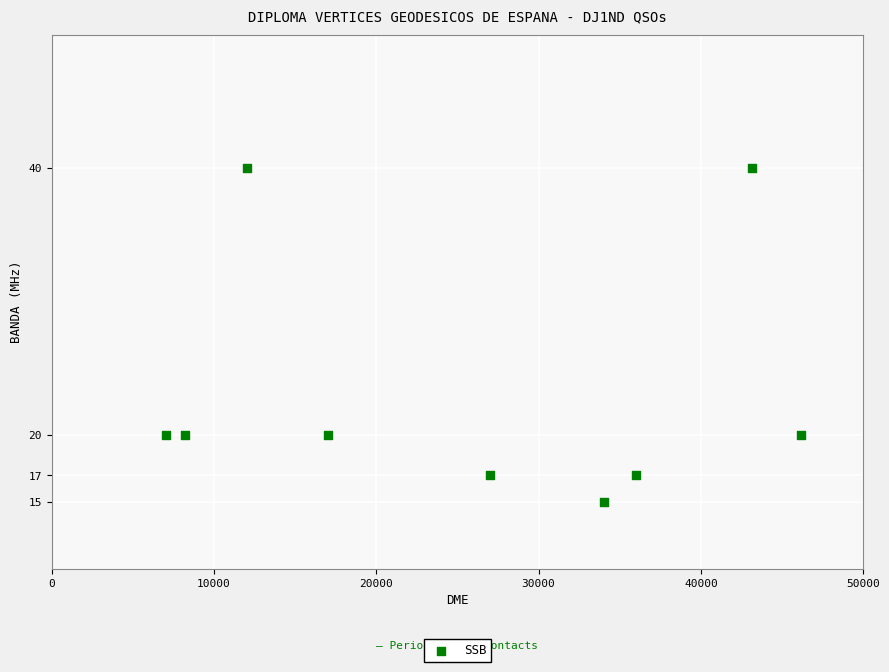

What is the average Y value?

23